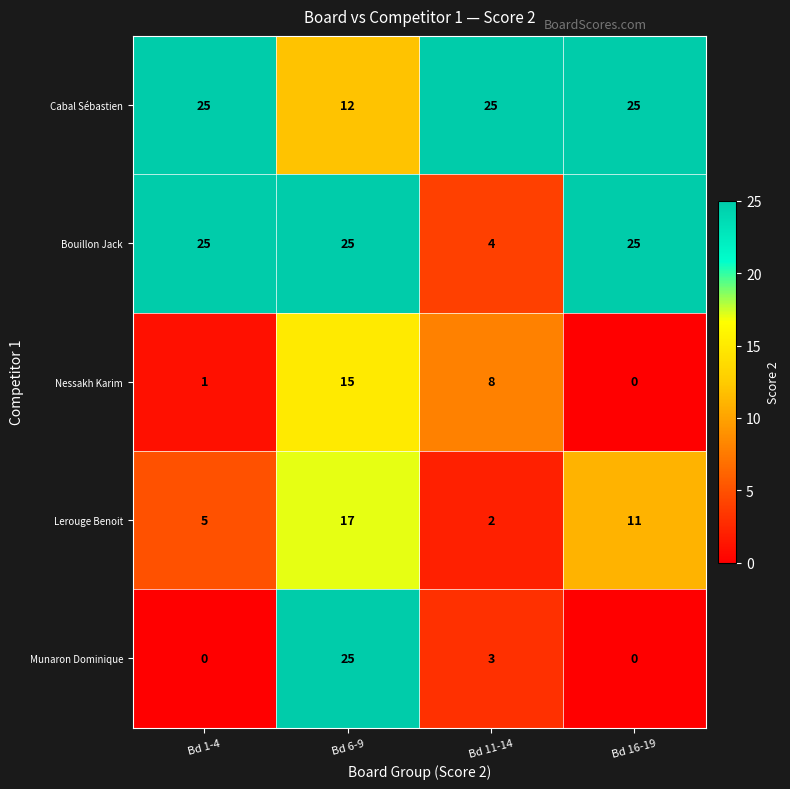

What is the total value across all series at Bd 11-14?

42